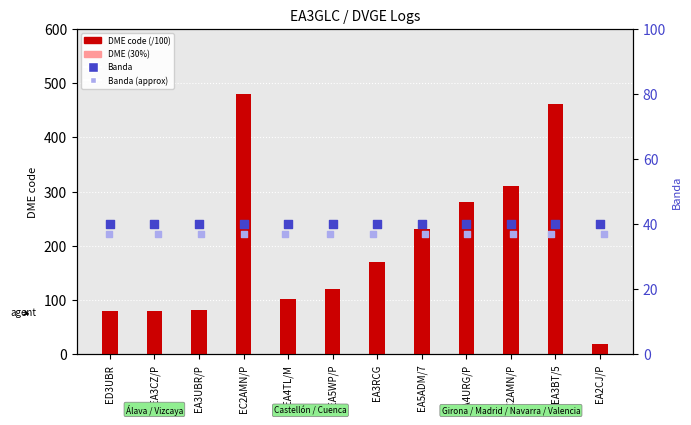

At which category is the sum across all series the highest?

EC2AMN/P